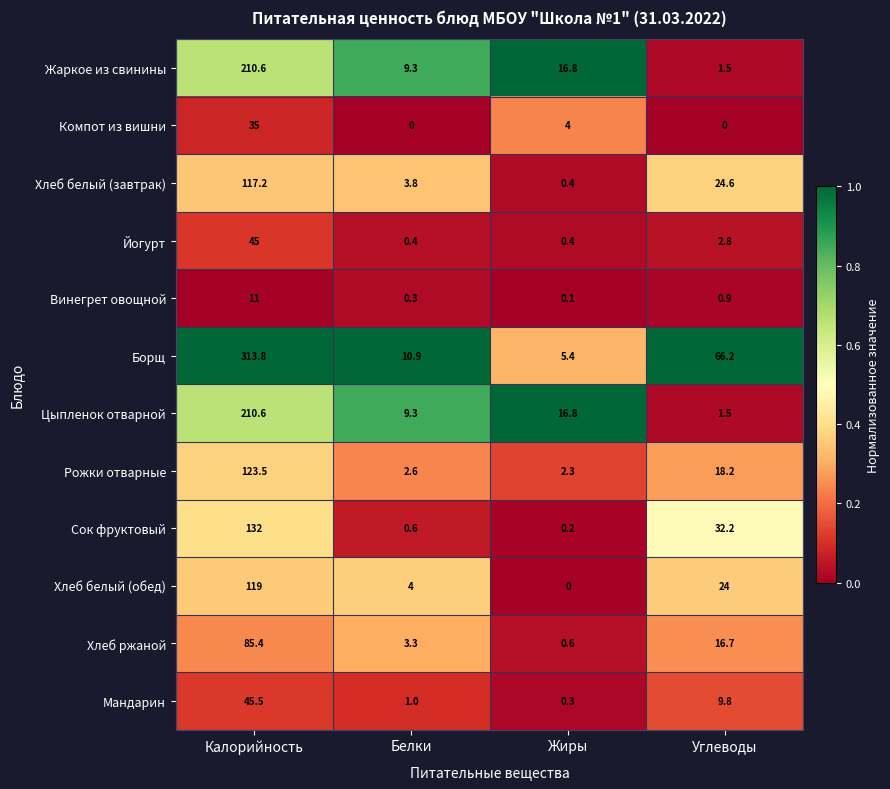

Which series has the widest spread of values?

Борщ